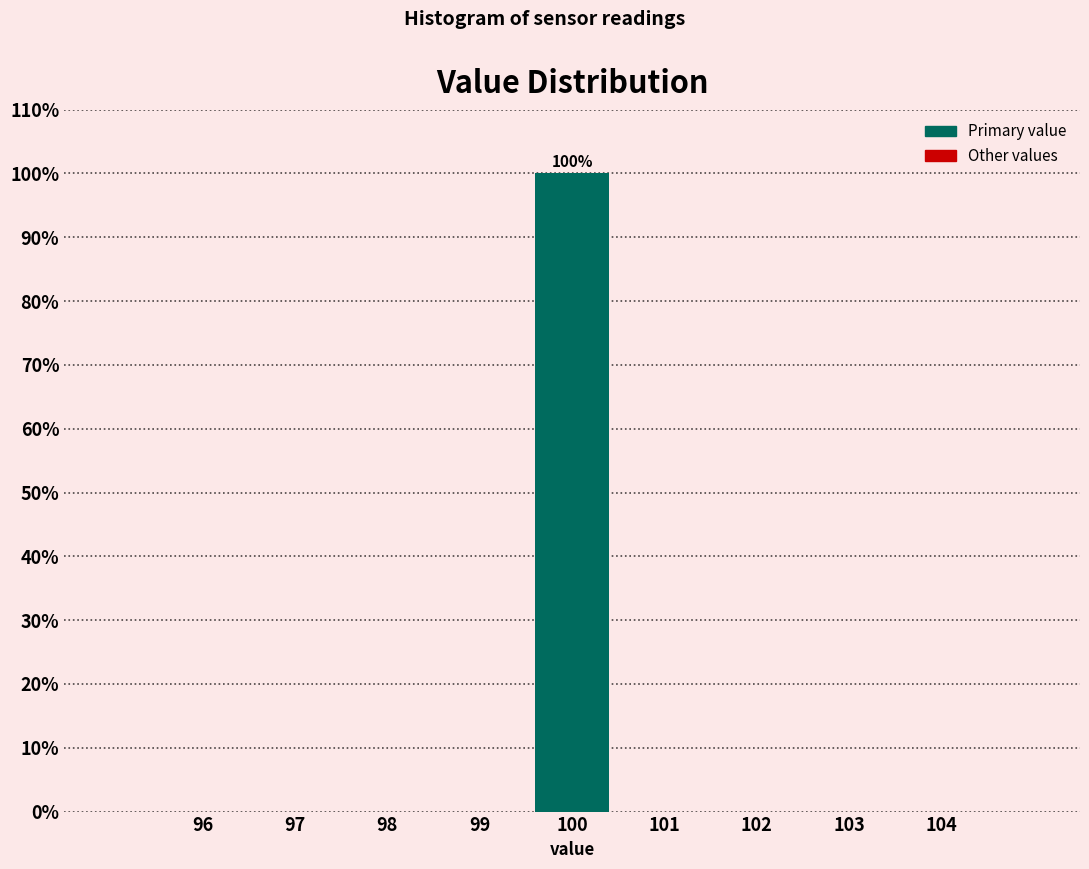

Over which range of the x-axis is the bar tallest?

99.5 to 100.5